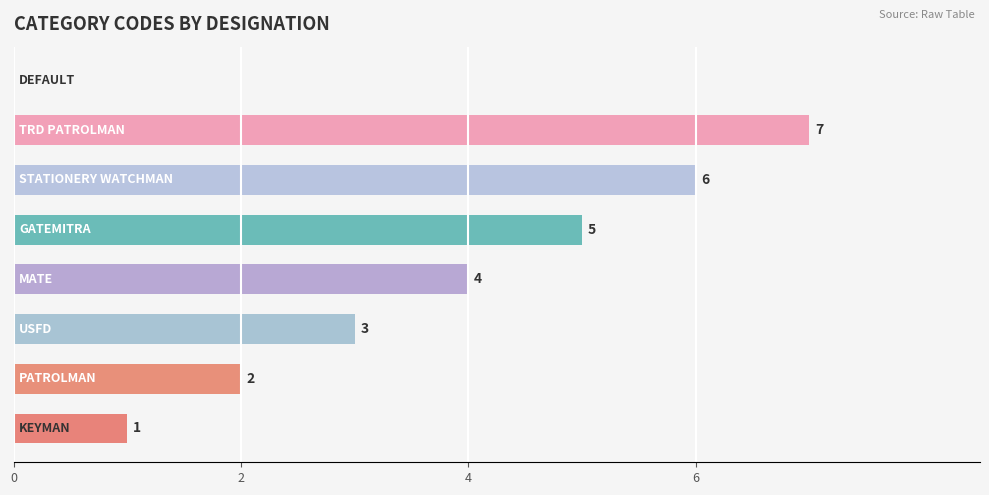

What is the maximum value shown in the chart?

7